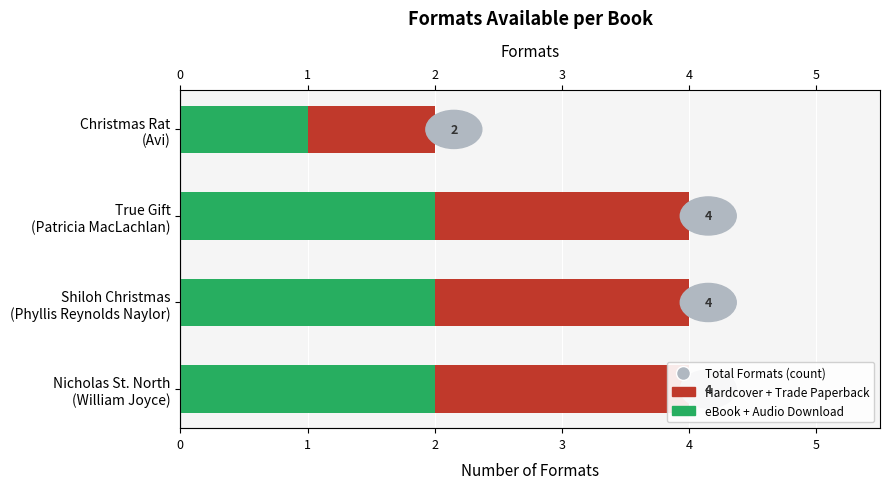

Count the eBook + Audio Download values in the range 2 to 3.

3